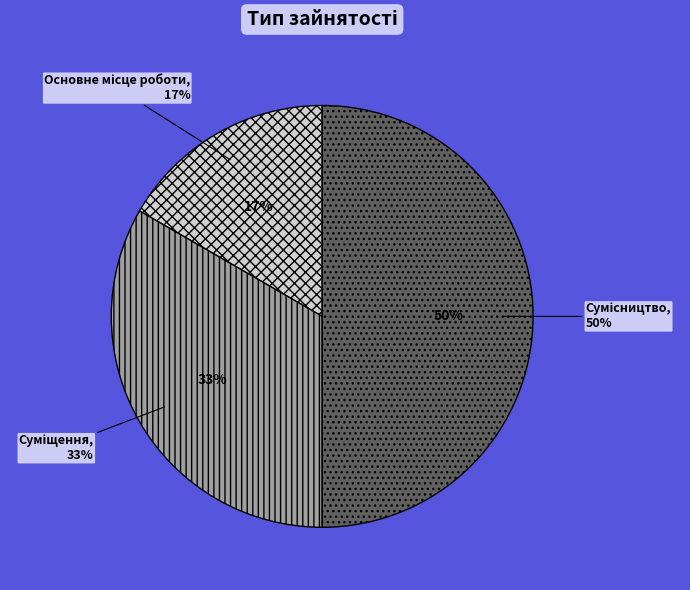

How much of the chart is everything except Основне місце роботи?

83.3%